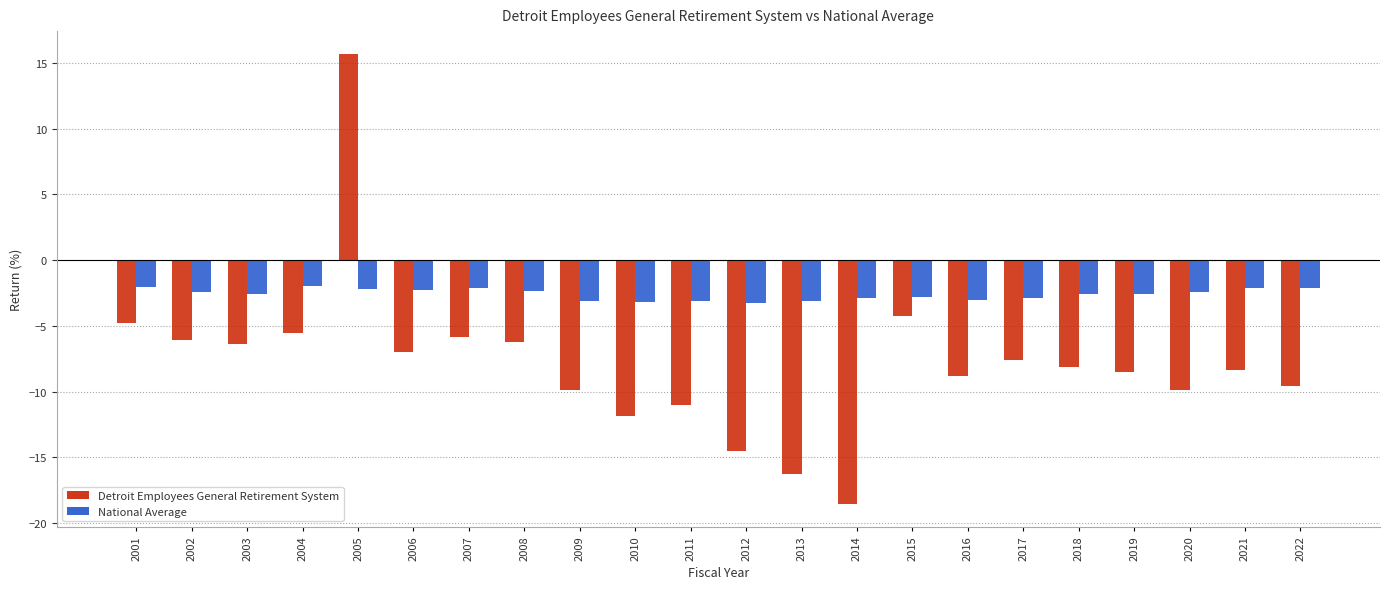

How many data points does each series have?

22